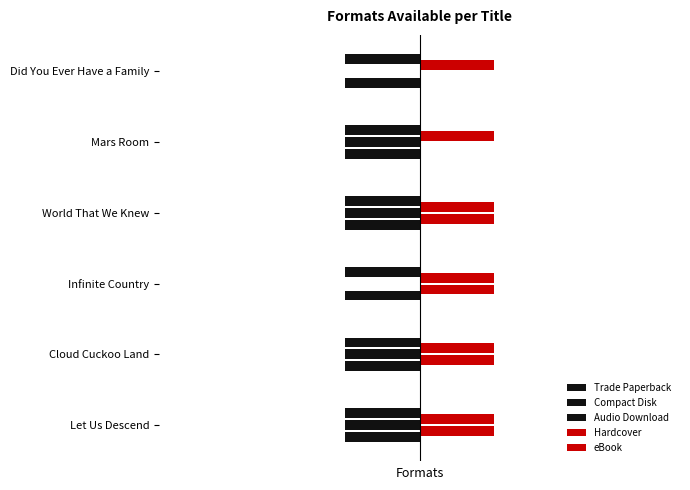

What is the value of the eBook bar at the 1st from the left?

0.1